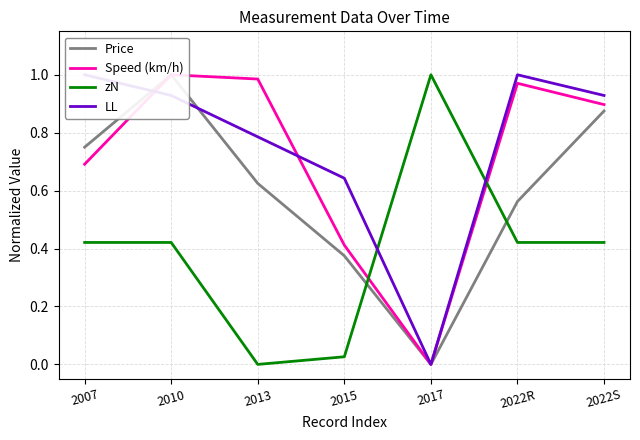

What is the sum of the LL values at 2015 and 2022R?

1.6